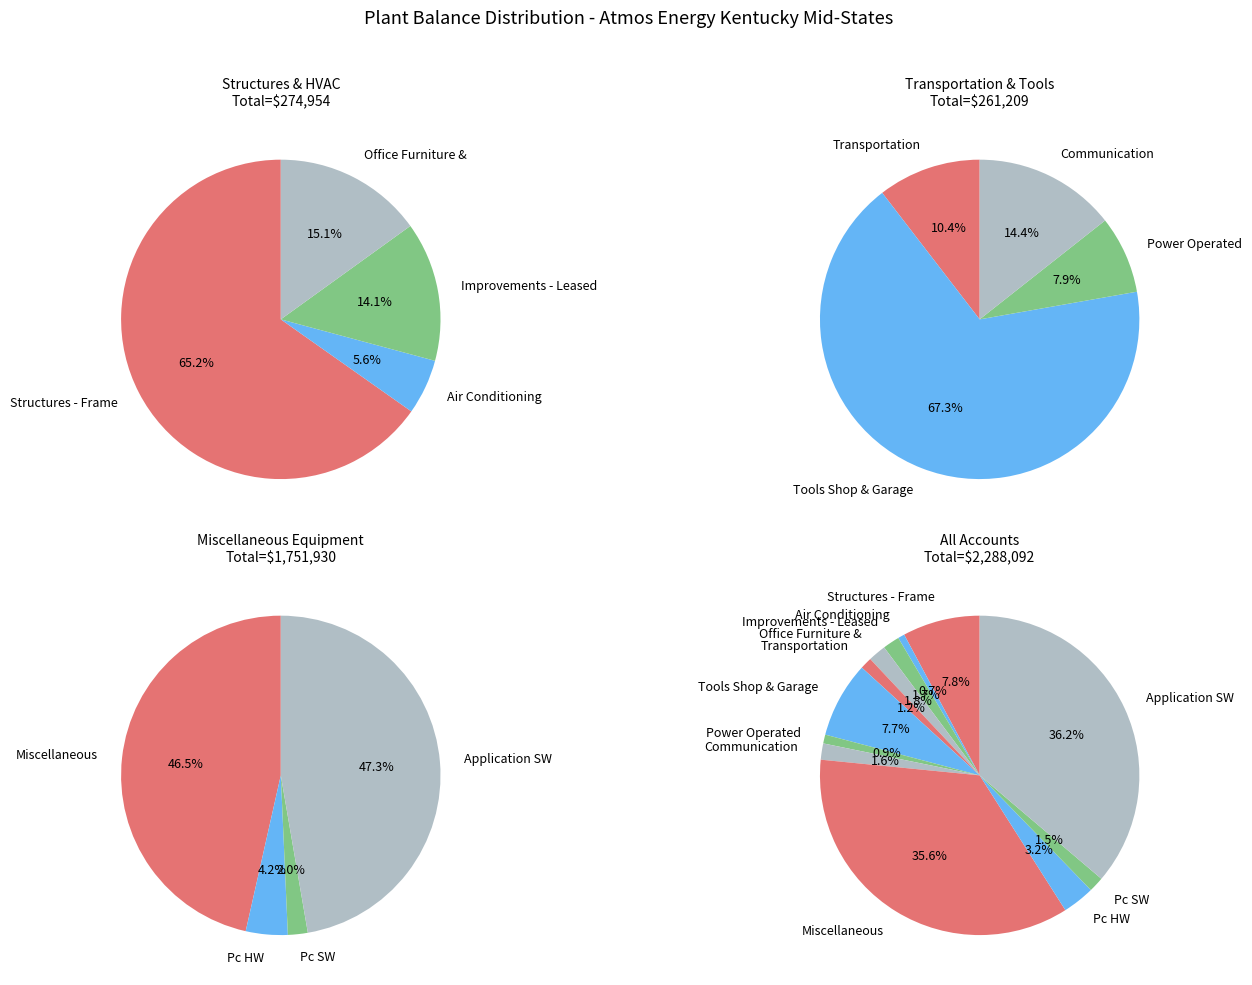

The Pc Hardware slice represents 3% of the pie. True or false?

True